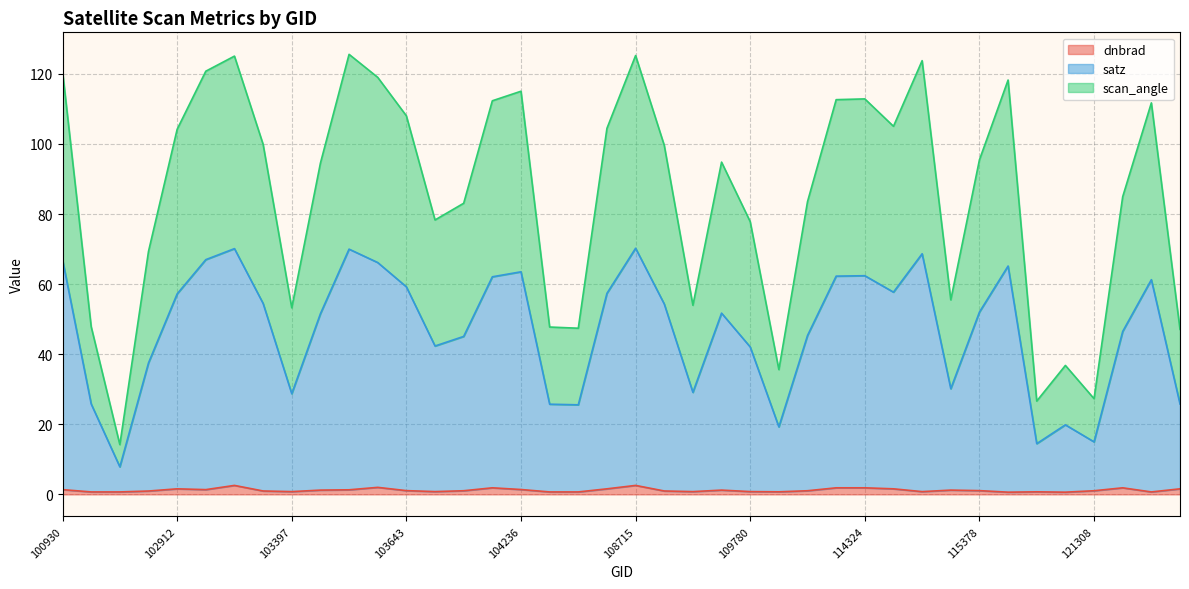

What is the spread (max minus min) of values at 115015?

123.0